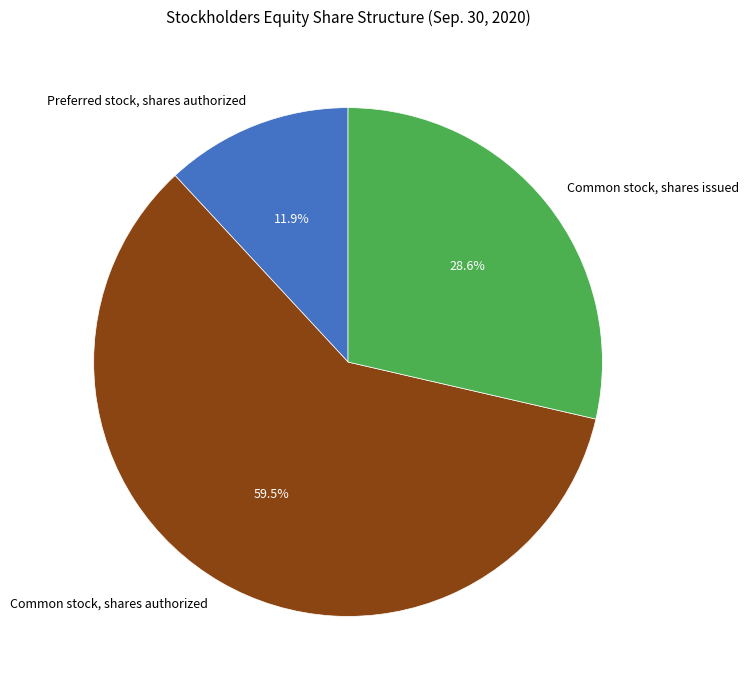

What is the ratio of the value at Common stock, shares issued to the value at Preferred stock, shares authorized?

2.4